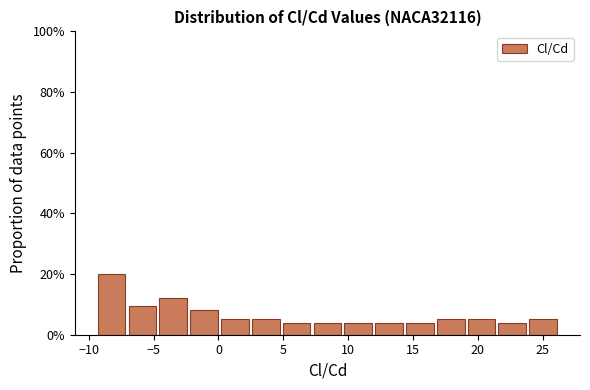

Reading left to right, transcribe this chart: for each bar, give the range it covers on the x-axis and its height. Neither the bar edges nor the heights are printed on the chart, so give them approximately, as read against the axes.

-9.5 to -7.0: 20
-7.0 to -4.5: 10
-4.5 to -2.5: 12
-2.5 to 0.0: 8
0.0 to 2.5: 6
2.5 to 5.0: 6
5.0 to 7.0: 4
7.0 to 9.5: 4
9.5 to 12.0: 4
12.0 to 14.5: 4
14.5 to 16.5: 4
16.5 to 19.0: 6
19.0 to 21.5: 6
21.5 to 24.0: 4
24.0 to 26.0: 6